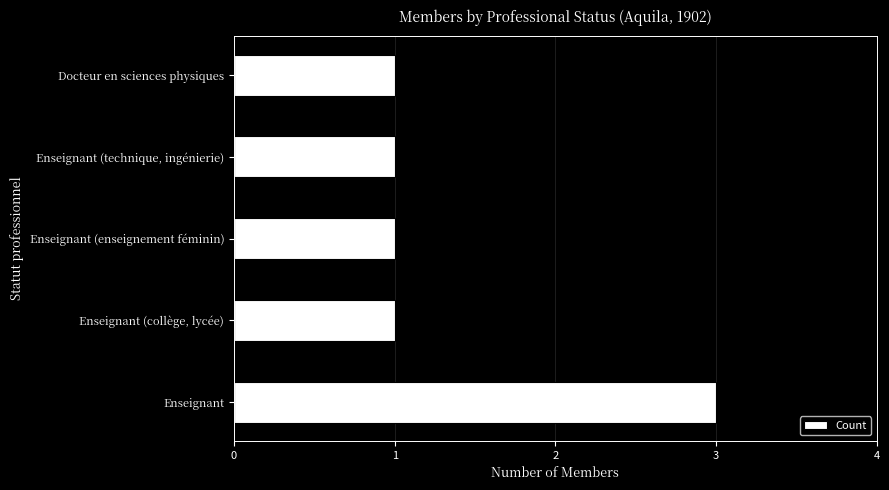

Reading bottom to top, list all the values displayed in this chart.

Enseignant=3	Enseignant (collège, lycée)=1	Enseignant (enseignement féminin)=1	Enseignant (technique, ingénierie)=1	Docteur en sciences physiques=1